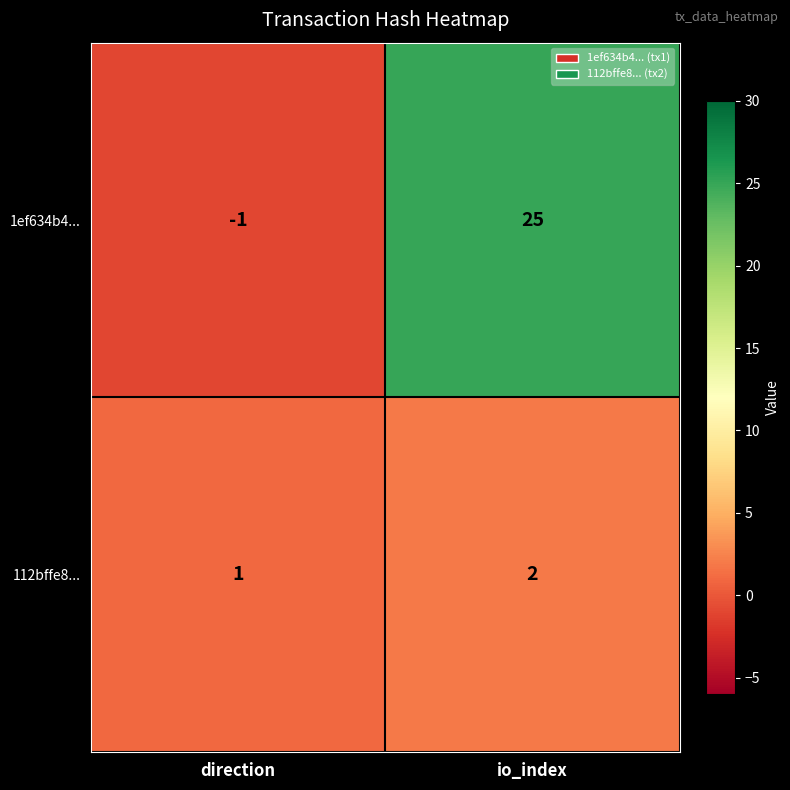

What is the difference between the maximum and minimum values in the 1ef634b4... series?

26